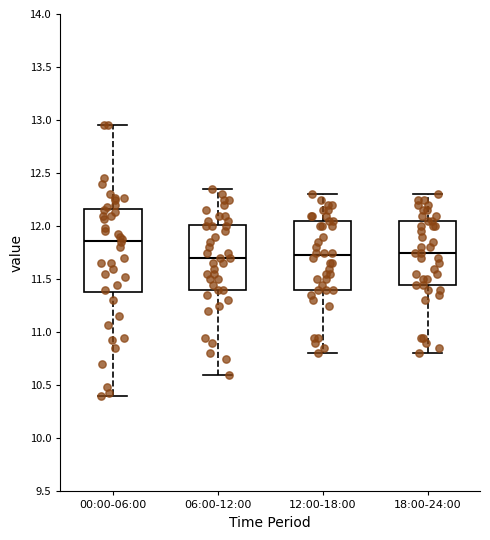

Which box's median line is the highest?

00:00-06:00